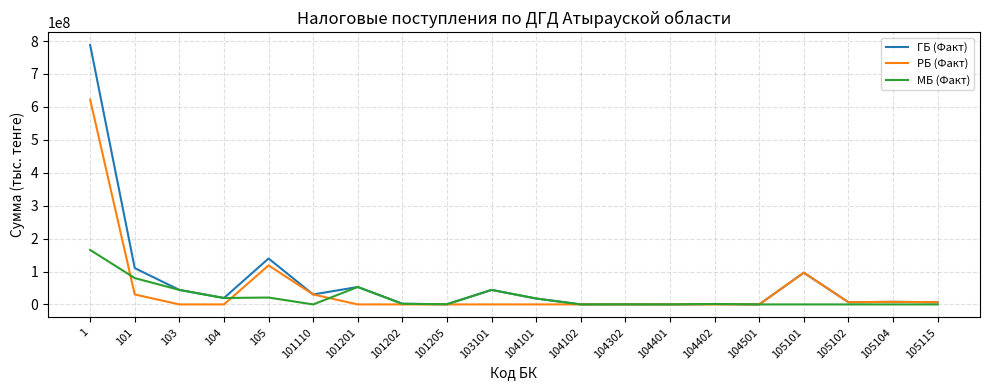

Which series has the widest spread of values?

ГБ (Факт)